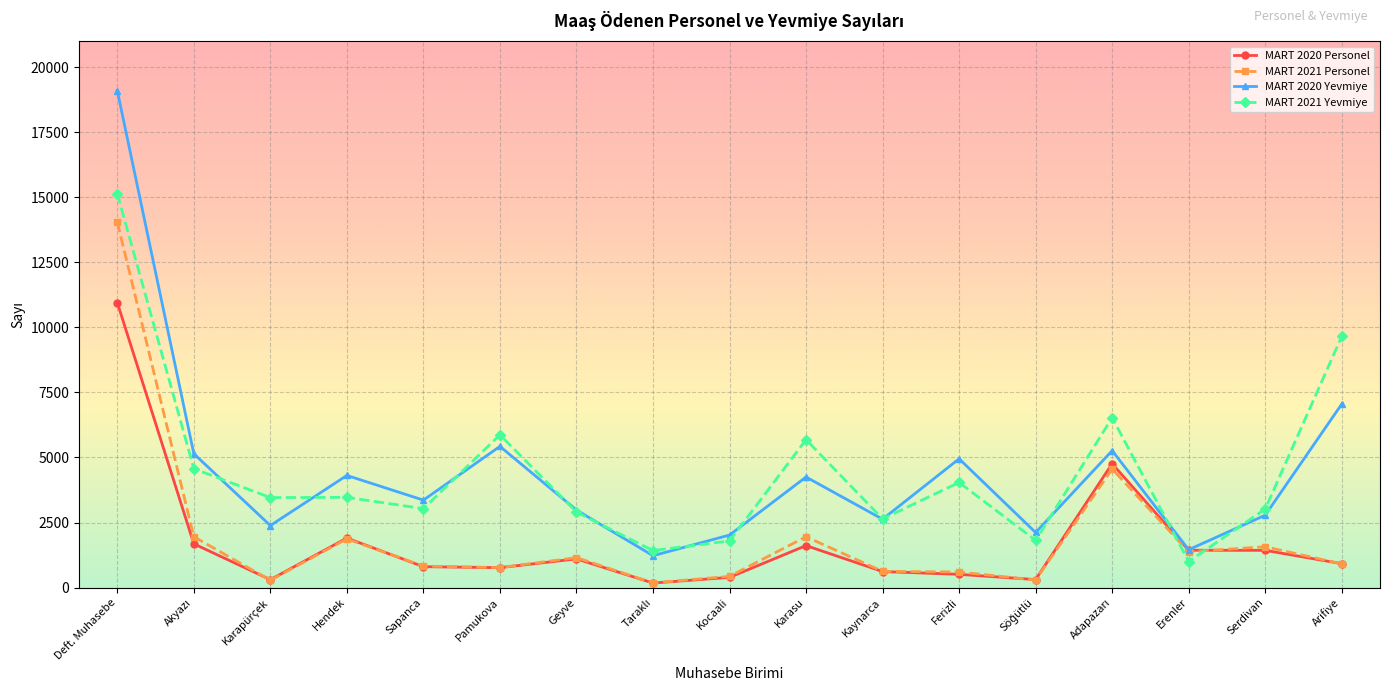

Which series has the widest spread of values?

MART 2020 Yevmiye